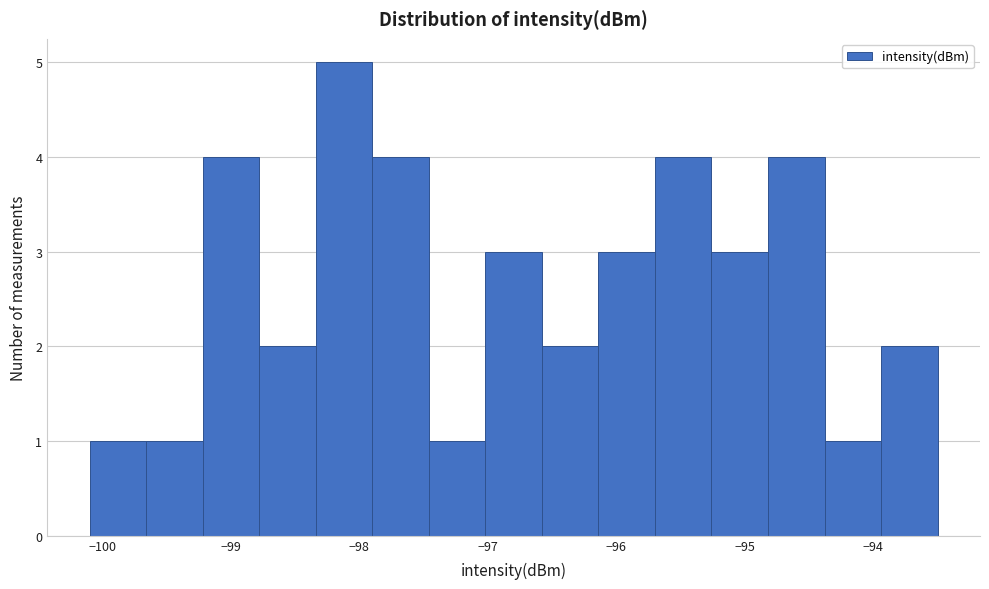

Reading left to right, transcribe this chart: for each bar, give the range it covers on the x-axis and its height. Neither the bar edges nor the heights are printed on the chart, so give them approximately, as read against the axes.

-100.10 to -99.66: 1
-99.66 to -99.22: 1
-99.22 to -98.78: 4
-98.78 to -98.34: 2
-98.34 to -97.90: 5
-97.90 to -97.46: 4
-97.46 to -97.02: 1
-97.02 to -96.58: 3
-96.58 to -96.14: 2
-96.14 to -95.70: 3
-95.70 to -95.26: 4
-95.26 to -94.82: 3
-94.82 to -94.38: 4
-94.38 to -93.94: 1
-93.94 to -93.50: 2